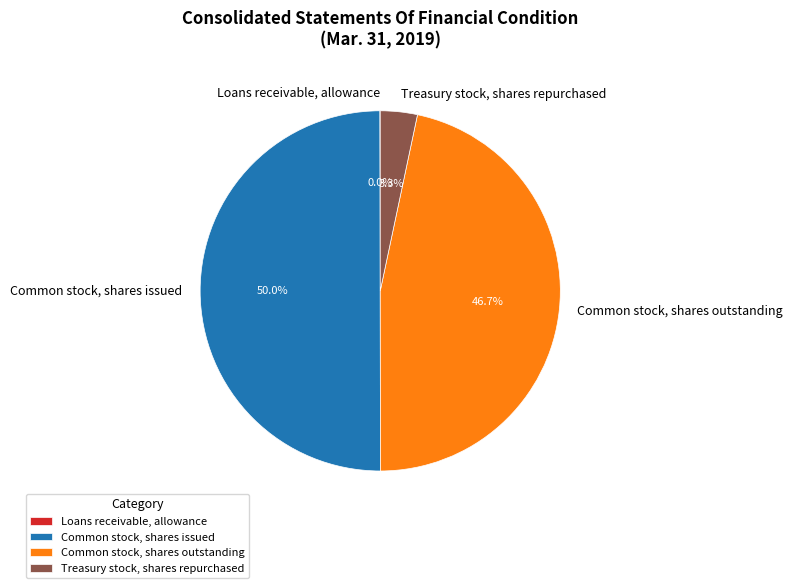

What percentage is the Treasury stock, shares repurchased slice, to the nearest percent?

3%